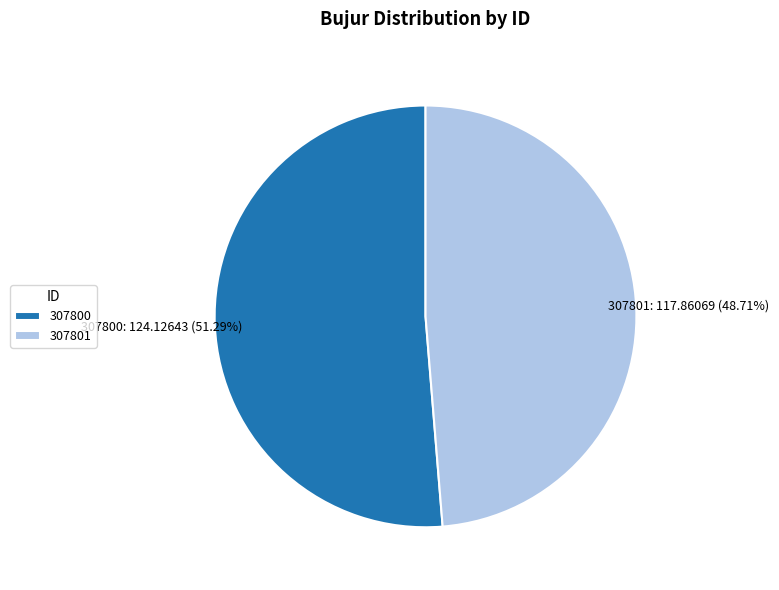

Is it true that 307800 is 51% of the pie?

True